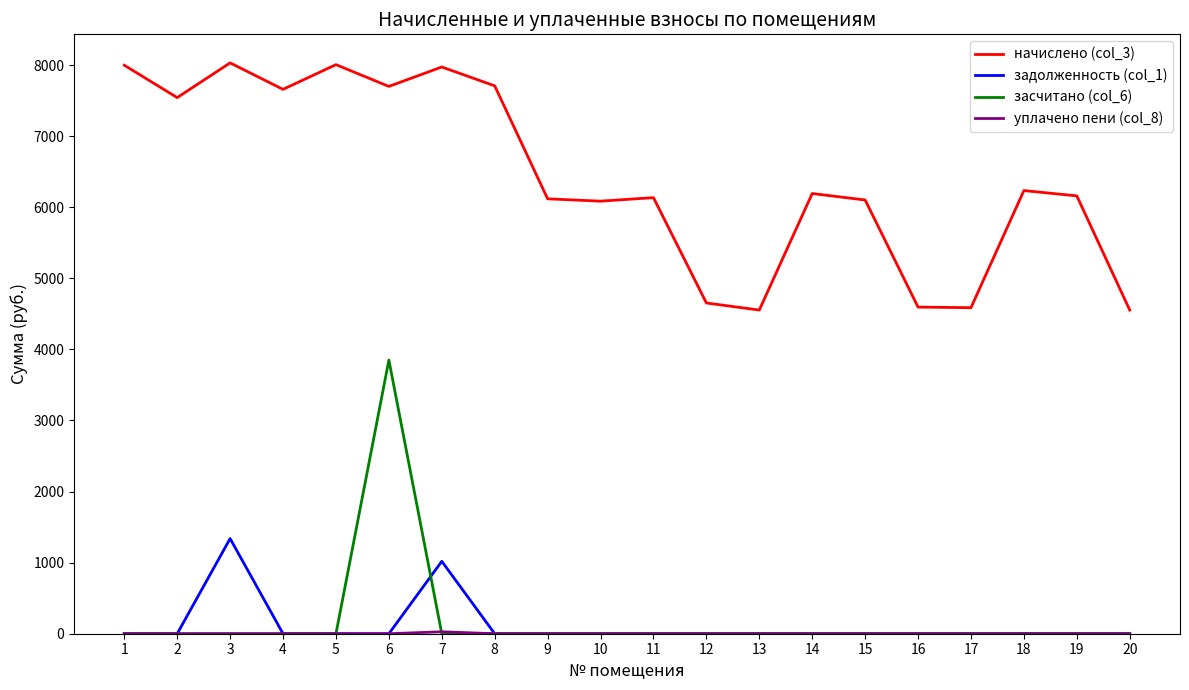

The value of задолженность (col_1) at 16 is 0.0. True or false?

True